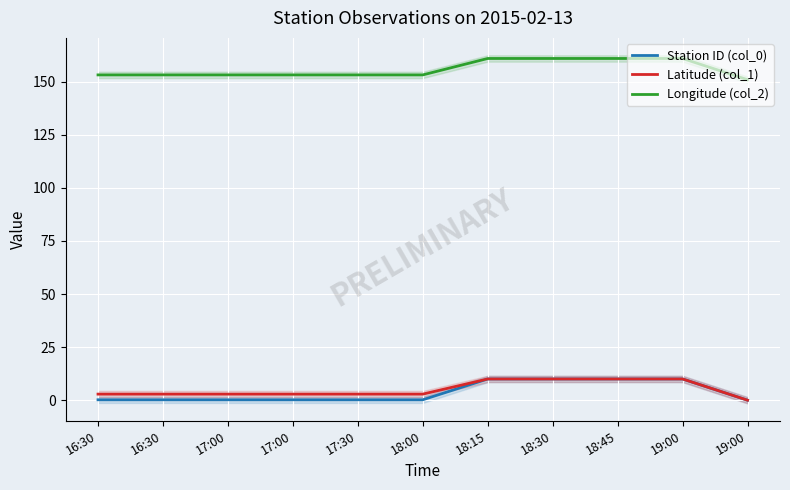

What is the sum of all Longitude (col_2) values?

1714.4